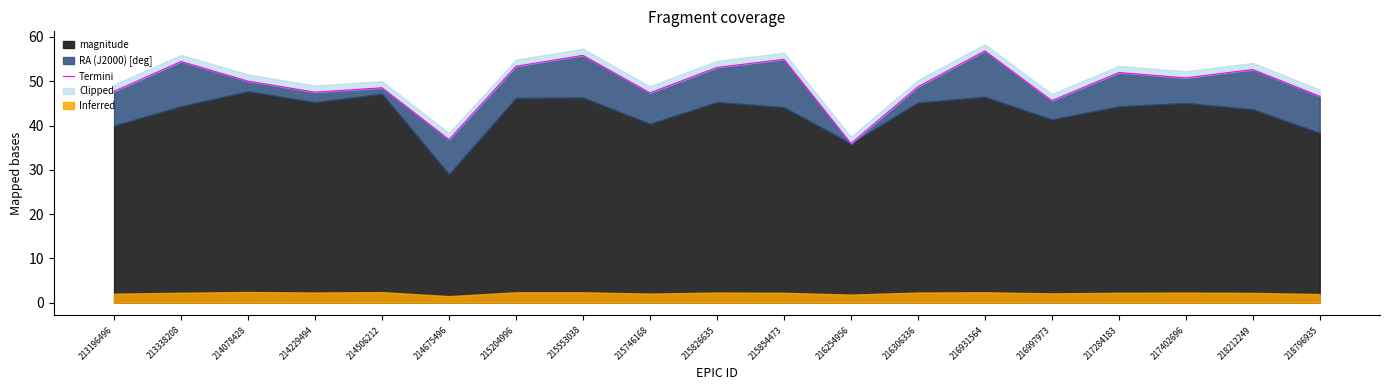

Reading right to left, transcribe all the data shown in this chart.

46.6	52.6	50.8	52.0	45.6	56.9	48.8	35.9	54.9	53.1	47.4	55.8	53.4	36.8	48.5	47.5	50.0	54.5	47.7